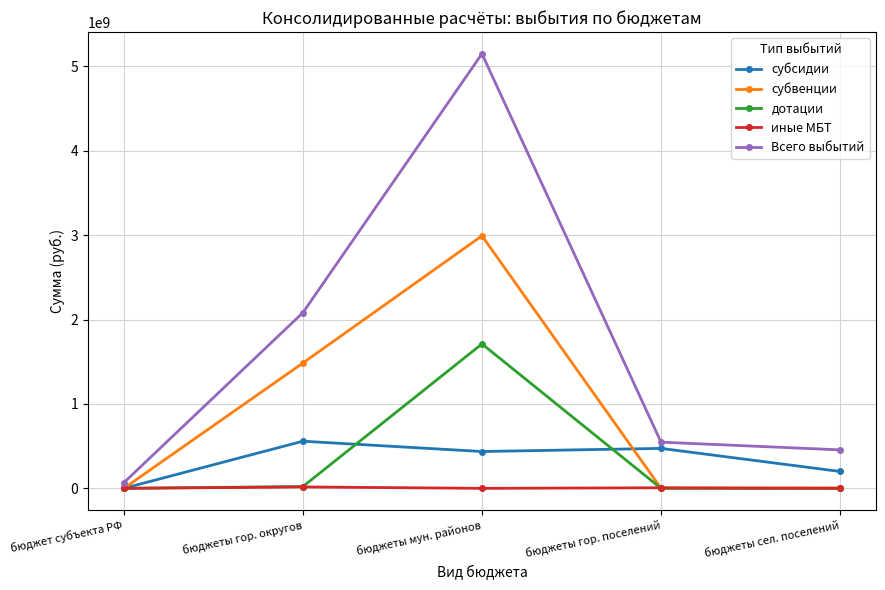

What is the label of the 3rd point from the left?

бюджеты мун. районов